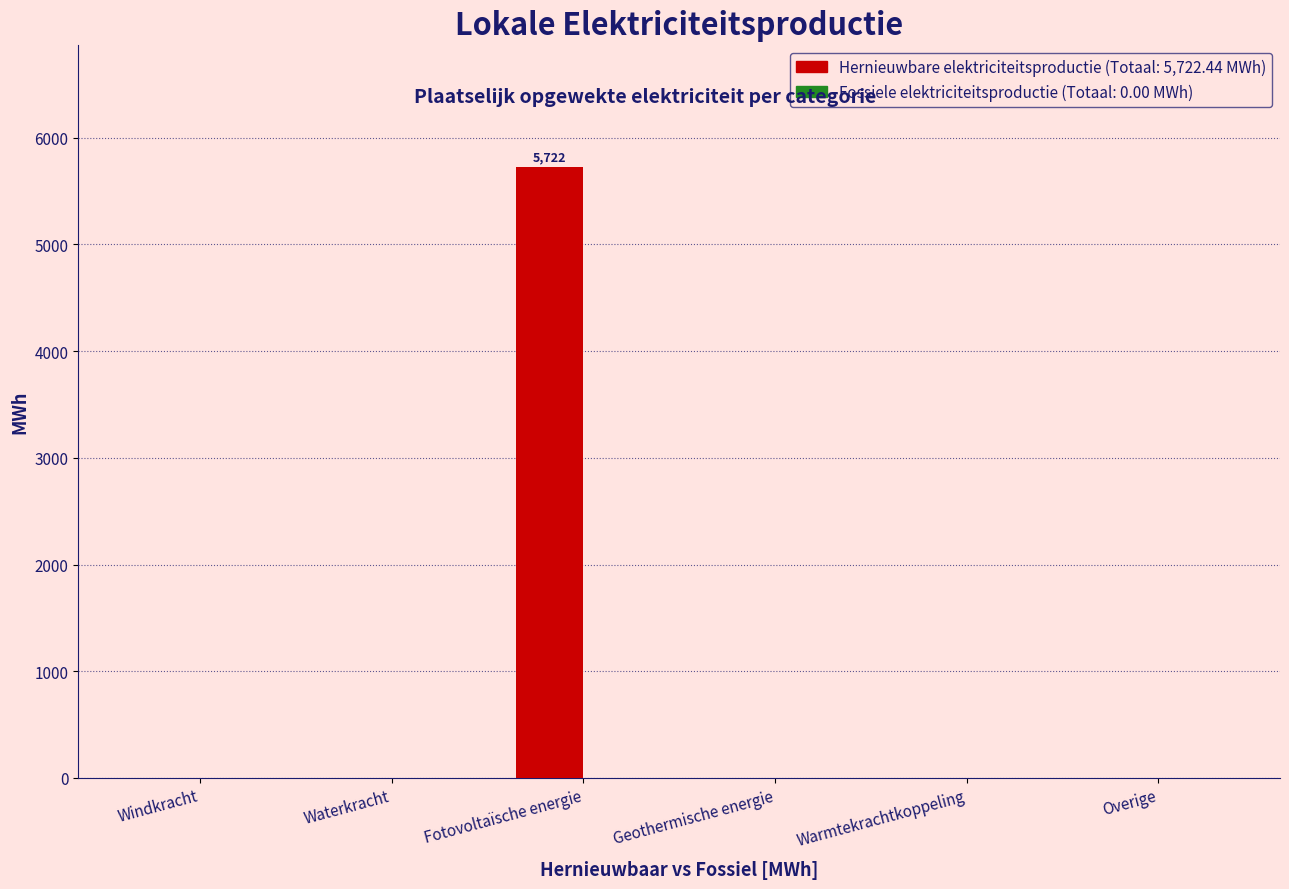

At which category does the chart reach its peak across all series?

Fotovoltaïsche energie